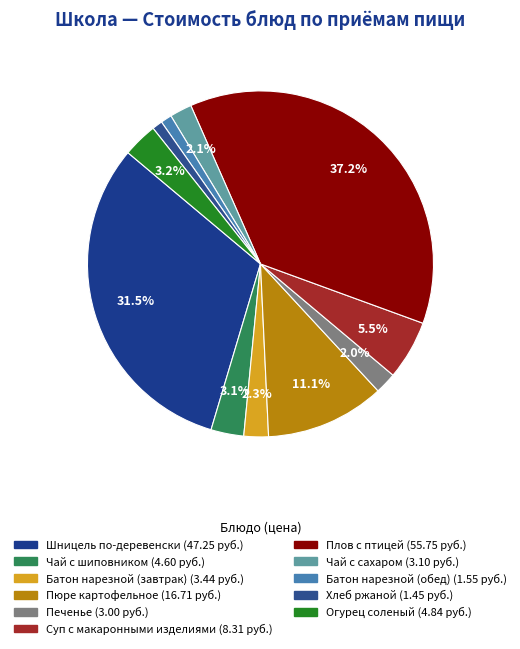

What percentage is the Печенье slice, to the nearest percent?

2%